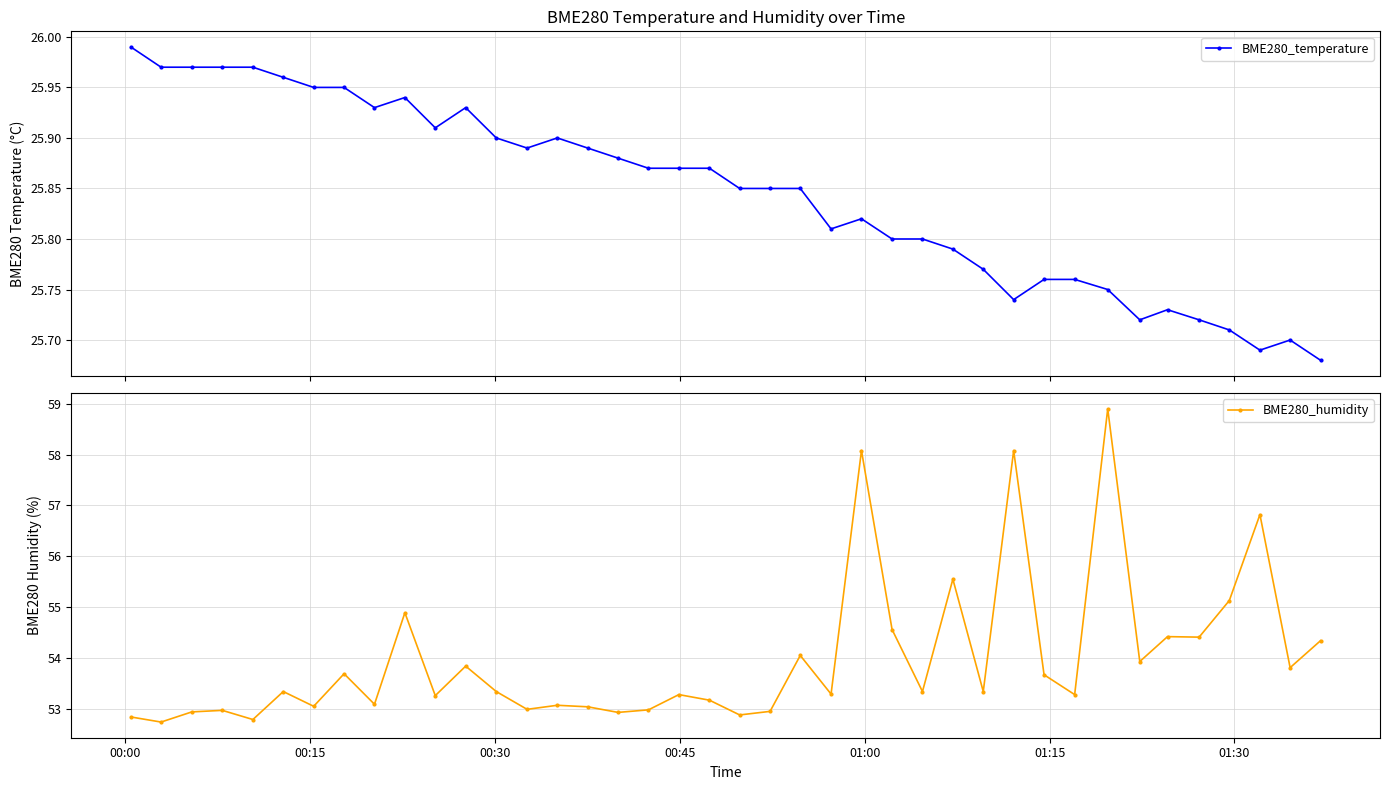

True or false: BME280_temperature has more than 2 interior local peaks.

True